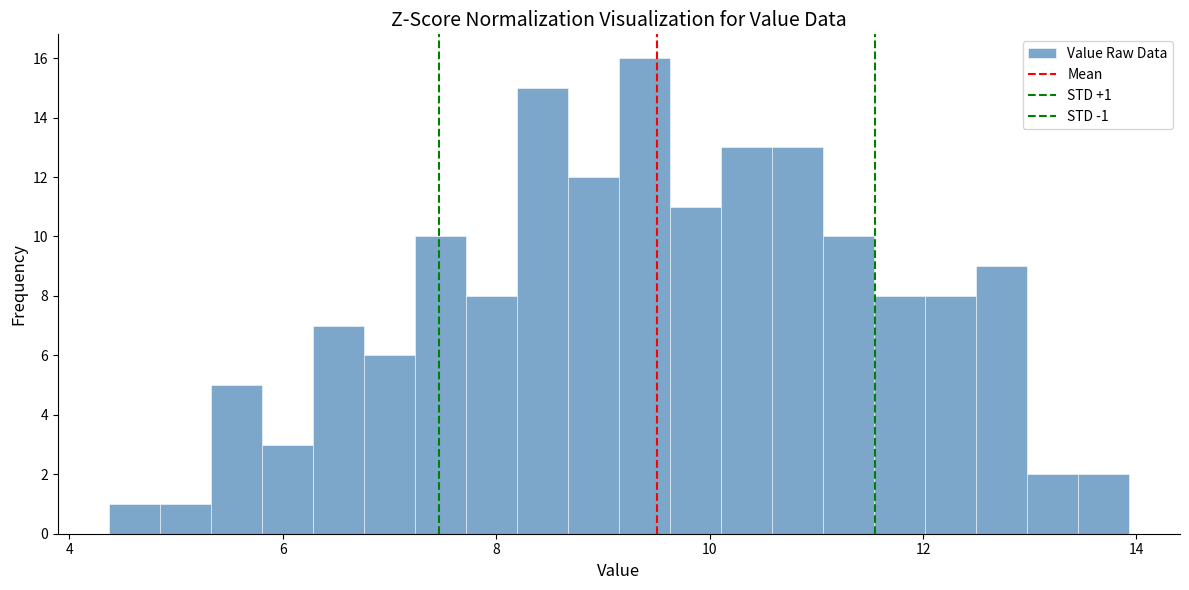

Read against the x-axis, roughly where is the centre of the tallest bar?

9.4